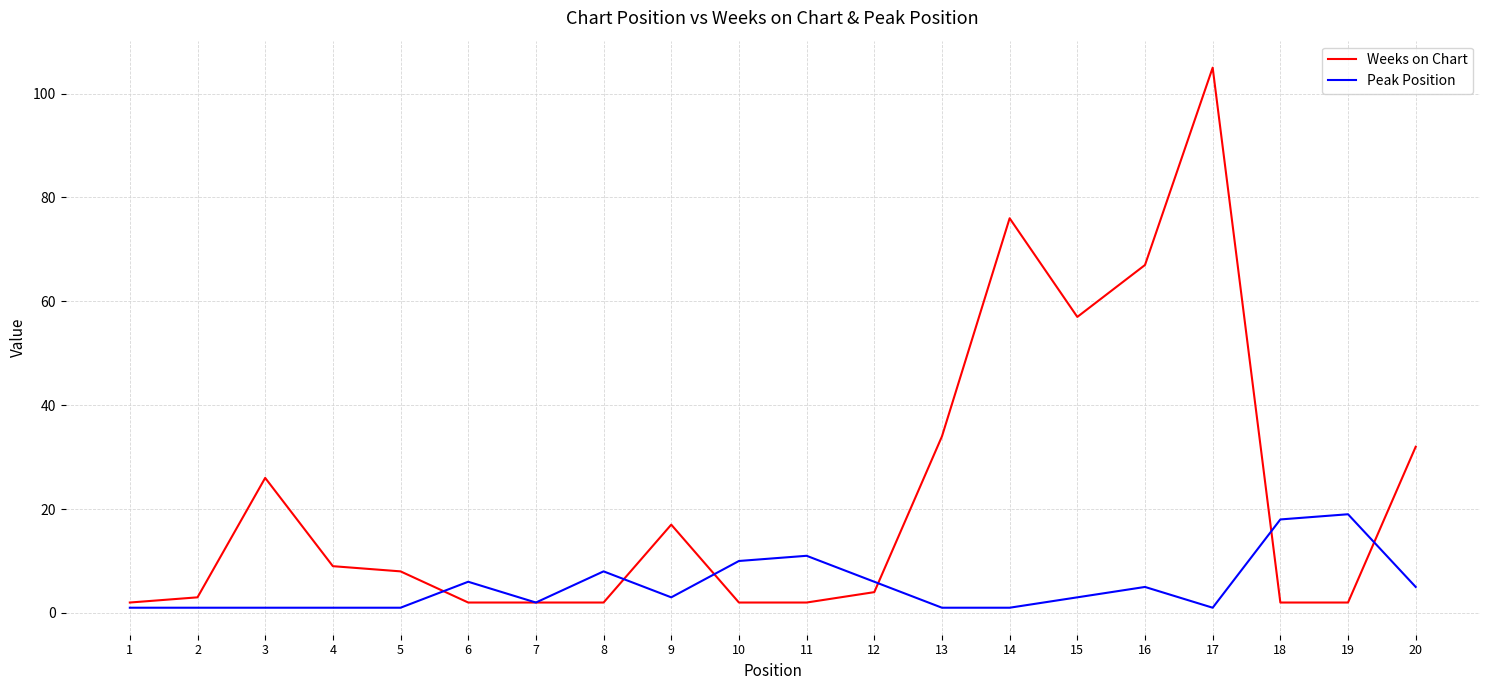

How many lines are shown in the chart?

2